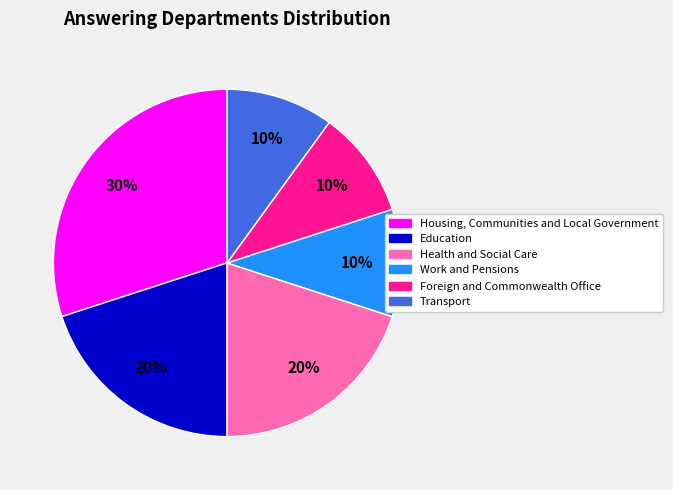

Is it true that Foreign and Commonwealth Office is 1% of the pie?

False